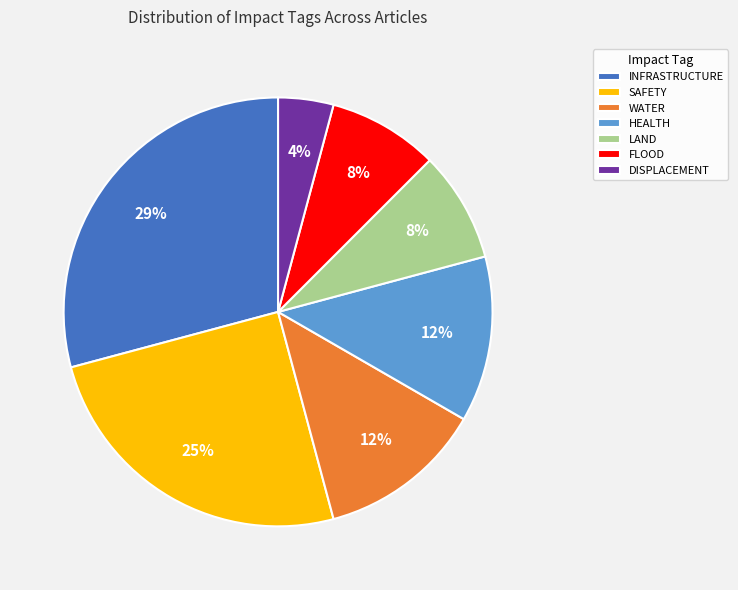

Does any single category account for the majority?

No